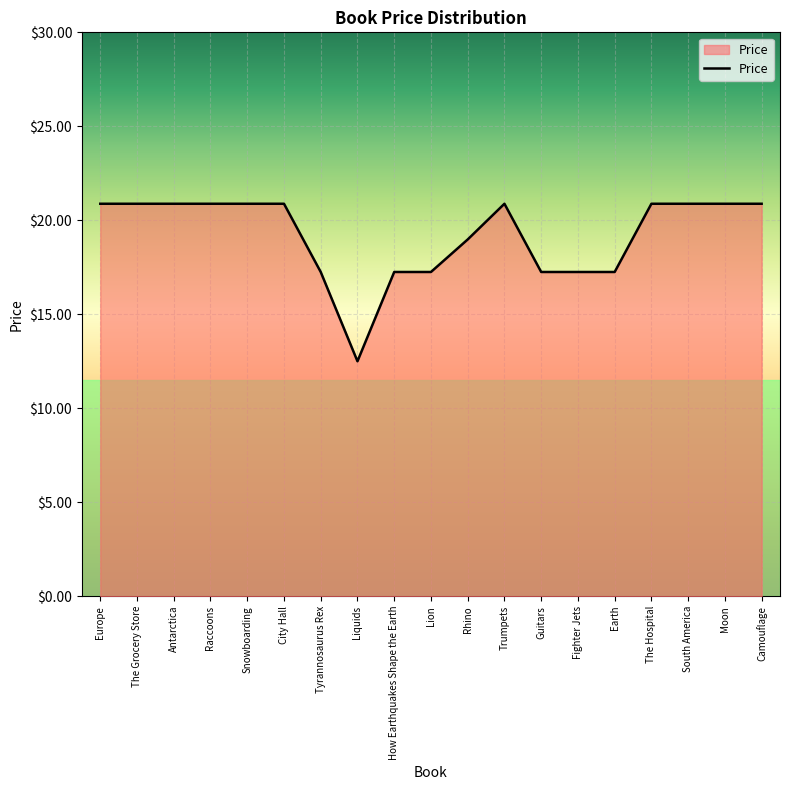

Does the chart display data point markers on the line(s)?

No